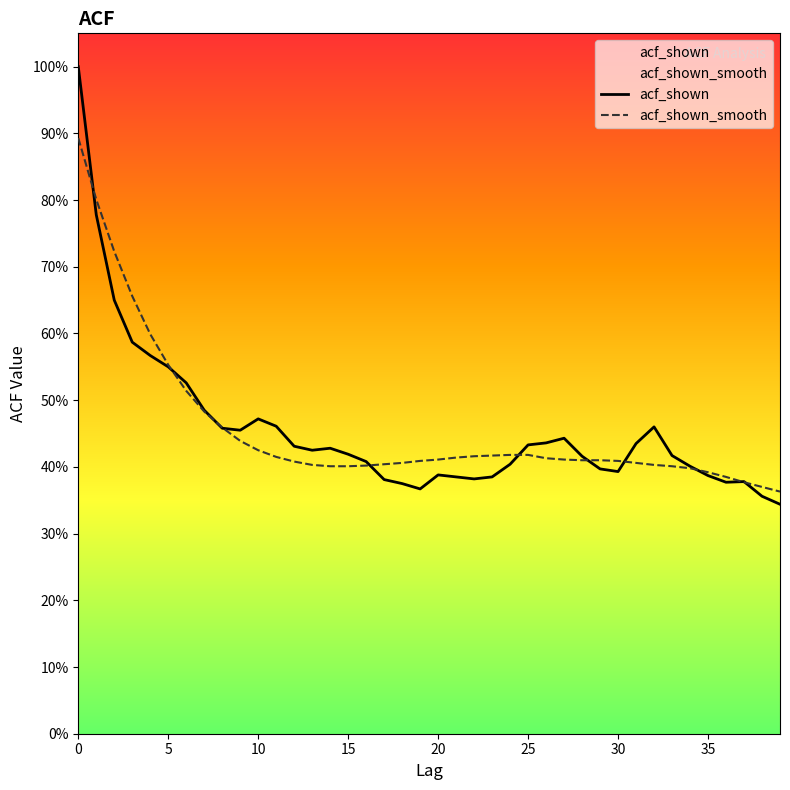

Rank the series by their maximum value, from lowest to highest.

acf_shown_smooth, acf_shown